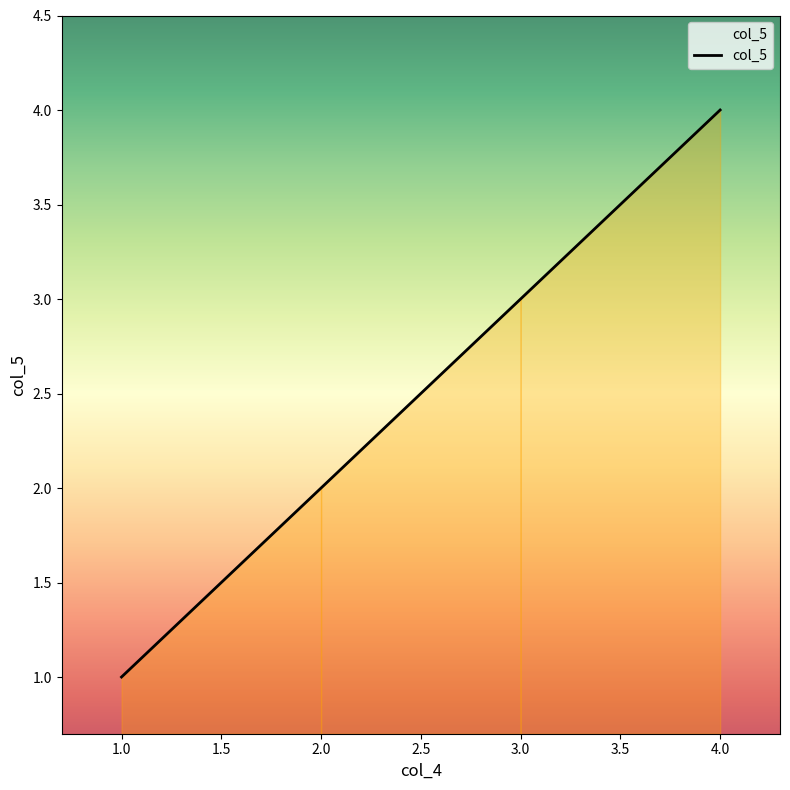

How many categories are shown in the chart?

4